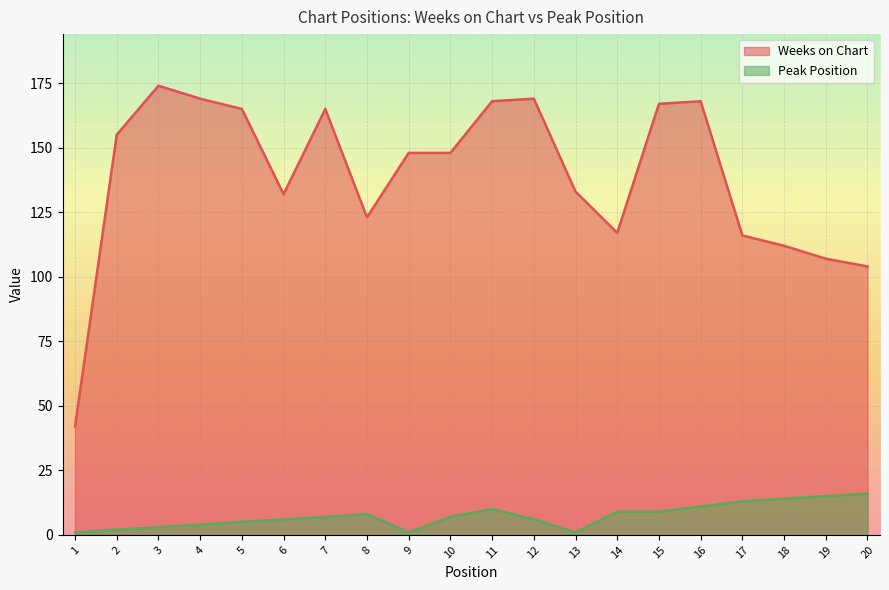

What is the lowest value of the Peak Position series?

1